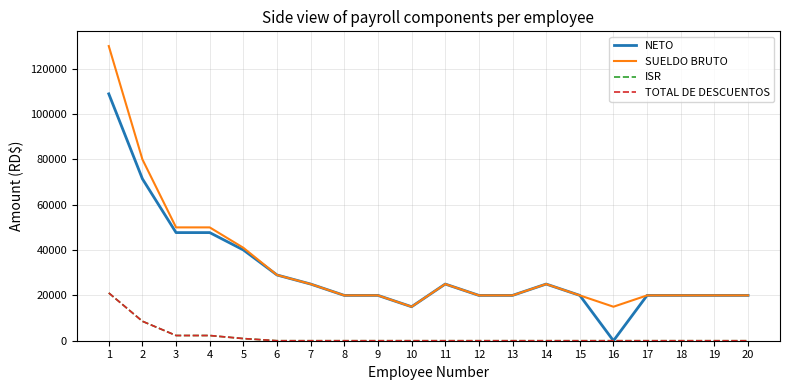

Does the chart have visible grid lines?

Yes